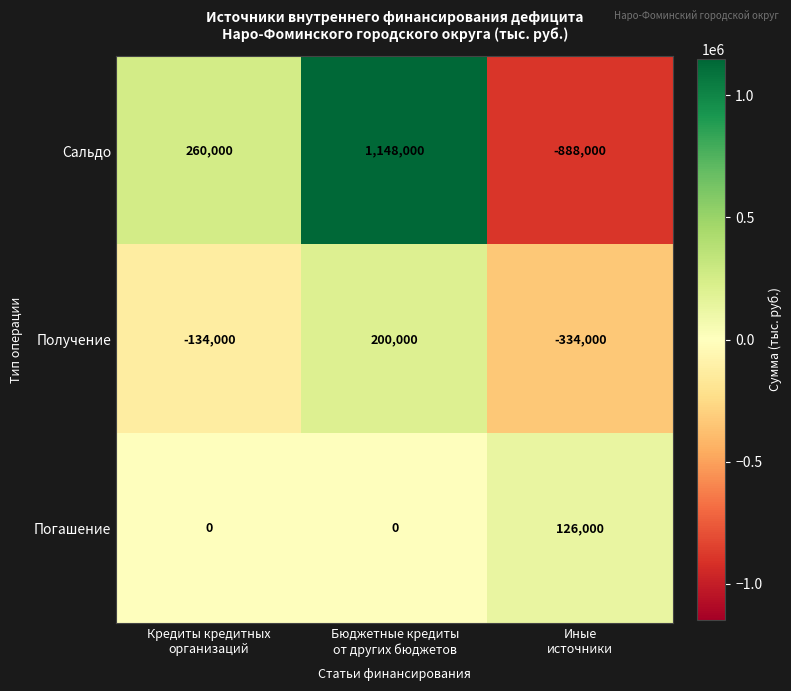

Rank the series by their average value, from highest to lowest.

Сальдо, Погашение, Получение